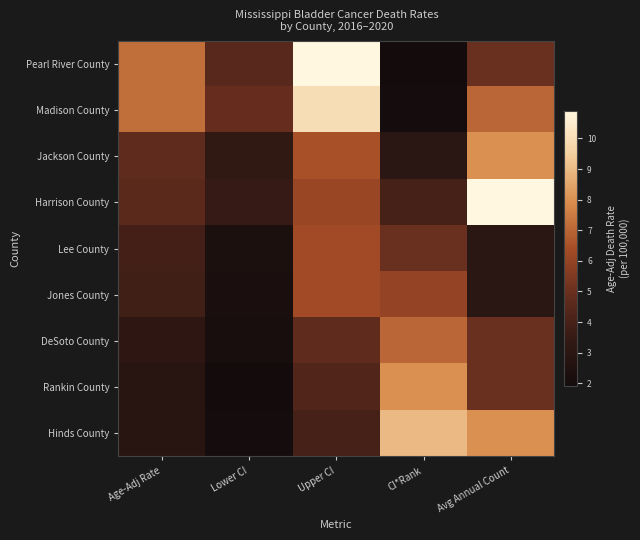

Reading left to right, what are all the values shown in this chart?

Pearl River County: Age-Adj Rate=7.2	Lower CI=4.5	Upper CI=10.9	CI*Rank=1.0	Avg Annual Count=5.0
Madison County: Age-Adj Rate=7.2	Lower CI=4.9	Upper CI=10.0	CI*Rank=2.0	Avg Annual Count=7.0
Jackson County: Age-Adj Rate=4.7	Lower CI=3.3	Upper CI=6.5	CI*Rank=3.0	Avg Annual Count=8.0
Harrison County: Age-Adj Rate=4.6	Lower CI=3.5	Upper CI=6.1	CI*Rank=4.0	Avg Annual Count=11.0
Lee County: Age-Adj Rate=3.9	Lower CI=2.3	Upper CI=6.3	CI*Rank=5.0	Avg Annual Count=3.0
Jones County: Age-Adj Rate=3.8	Lower CI=2.2	Upper CI=6.3	CI*Rank=6.0	Avg Annual Count=3.0
DeSoto County: Age-Adj Rate=3.2	Lower CI=2.1	Upper CI=4.7	CI*Rank=7.0	Avg Annual Count=5.0
Rankin County: Age-Adj Rate=2.9	Lower CI=1.9	Upper CI=4.3	CI*Rank=8.0	Avg Annual Count=5.0
Hinds County: Age-Adj Rate=2.9	Lower CI=2.0	Upper CI=4.0	CI*Rank=9.0	Avg Annual Count=8.0